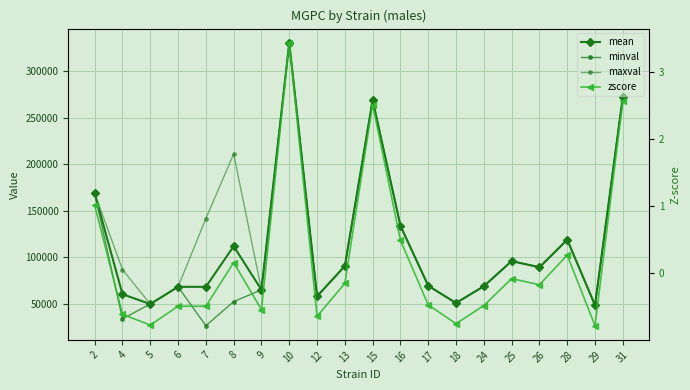

The maxval series shows 19272.3 at 12. True or false?

False